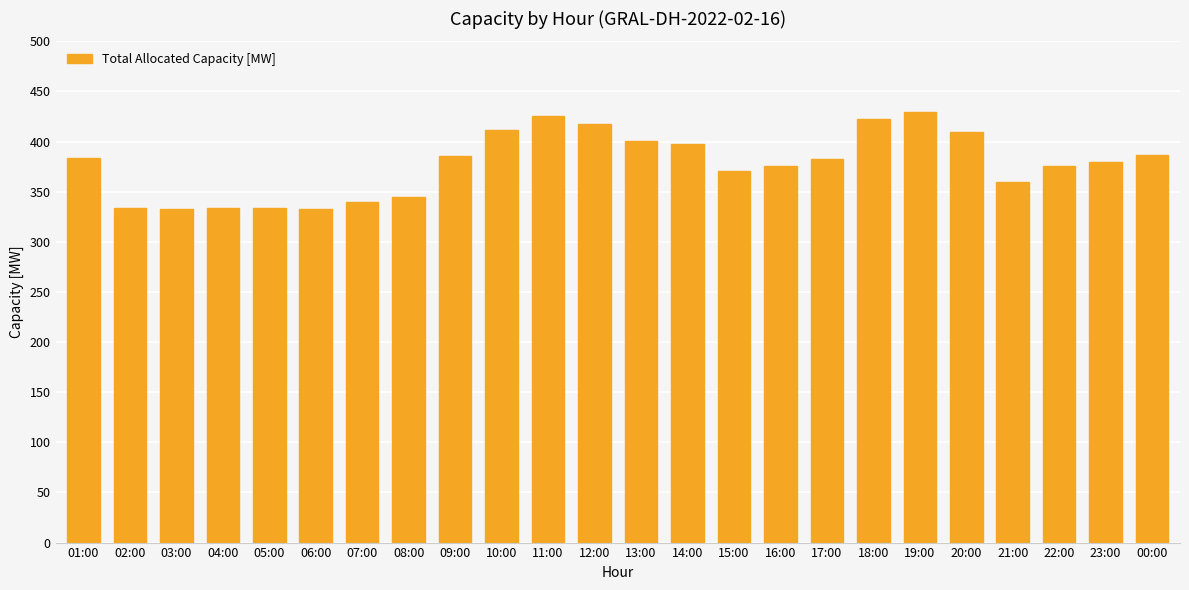

Which has a higher value, 15:00 or 00:00?

00:00